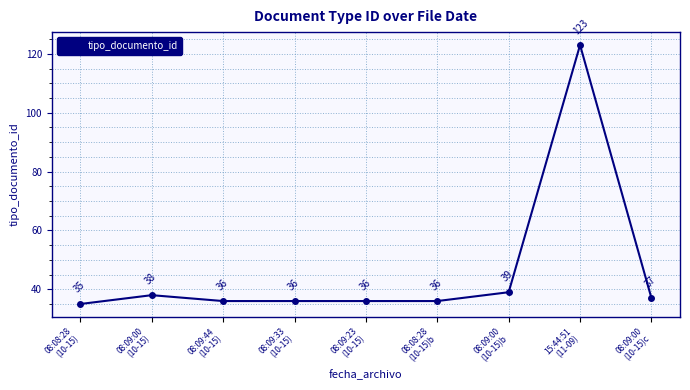

Reading left to right, transcribe all the data shown in this chart.

08:08:28
(10-15)=35	08:09:00
(10-15)=38	08:09:44
(10-15)=36	08:09:33
(10-15)=36	08:09:23
(10-15)=36	08:08:28
(10-15)b=36	08:09:00
(10-15)b=39	15:44:51
(11-09)=123	08:09:00
(10-15)c=37